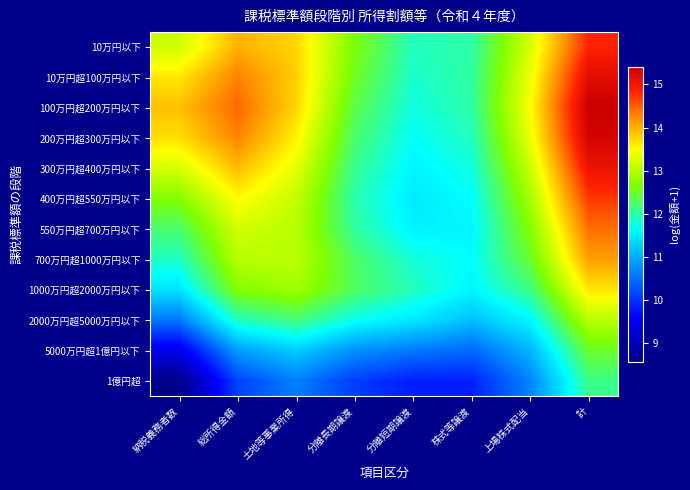

What is the minimum value shown in the chart?

8.6